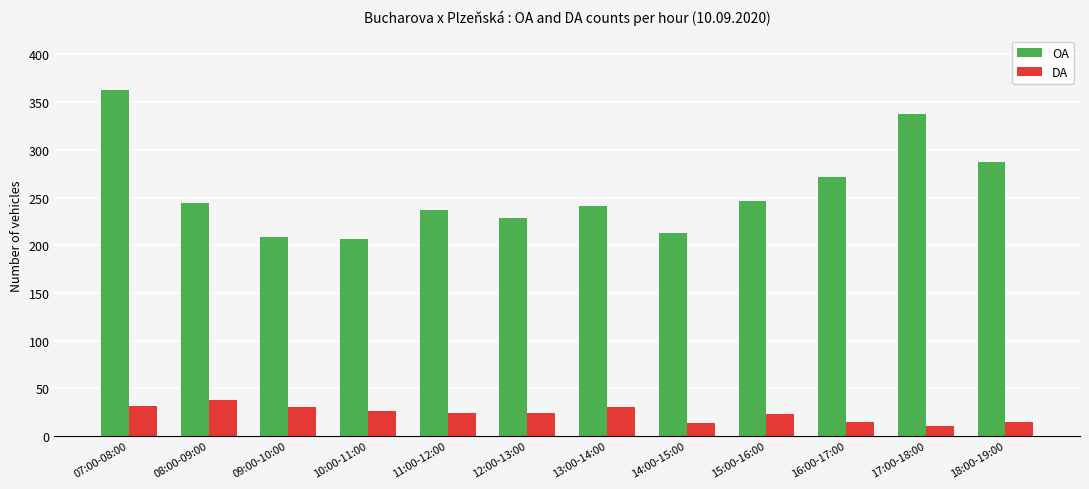

How many series are shown in this chart?

2